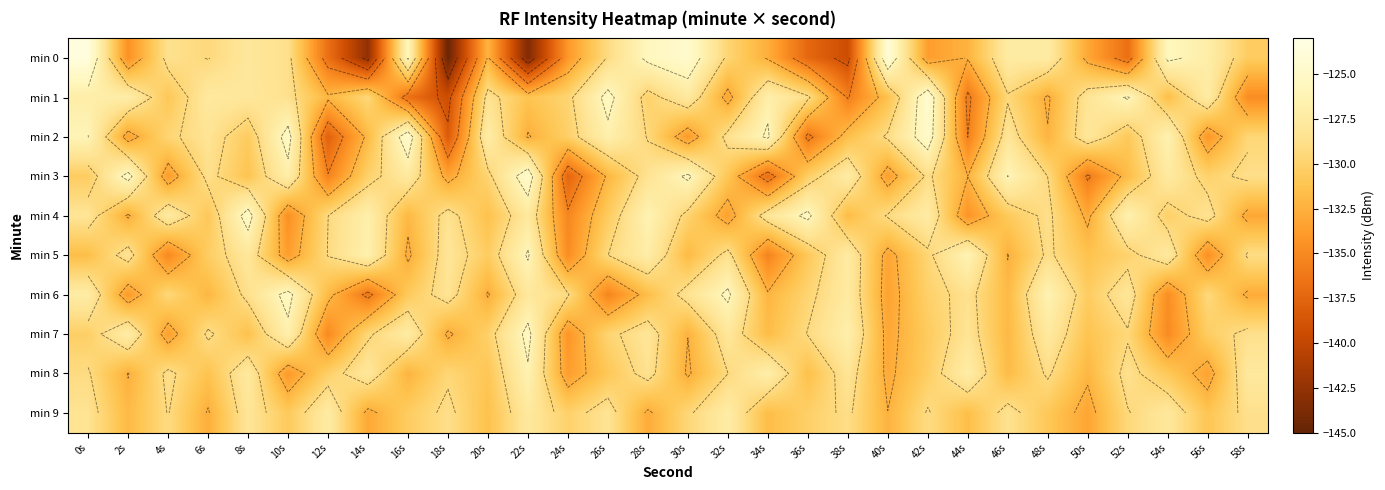

Is it true that min 2 equals -125.8 at 34s?

True